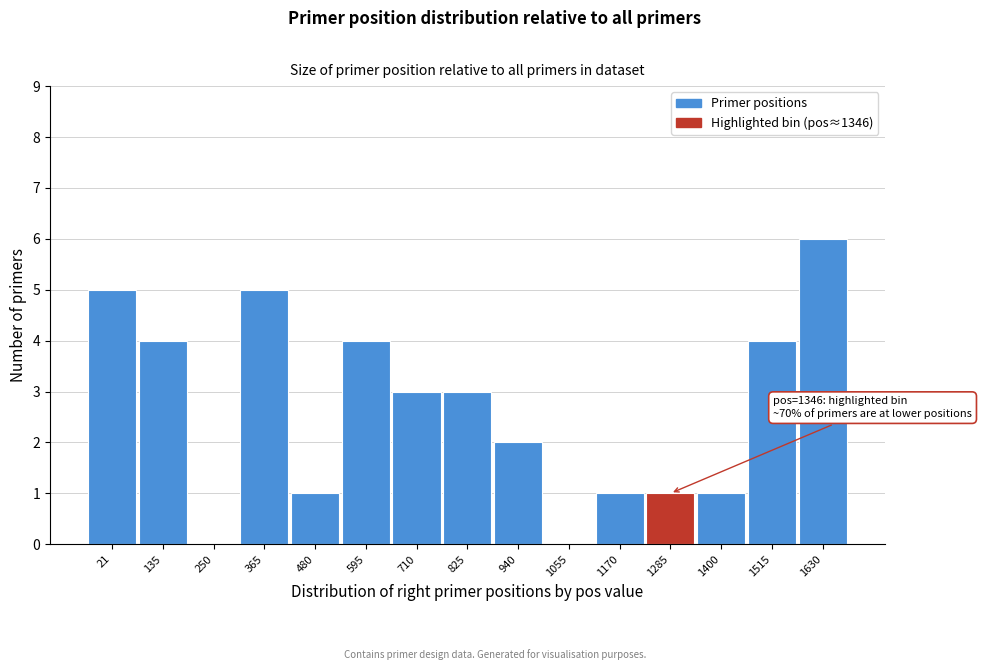

Reading left to right, list all the values displayed in this chart.

21=5	135=4	250=0	365=5	480=1	595=4	710=3	825=3	940=2	1055=0	1170=1	1285=1	1400=1	1515=4	1630=6